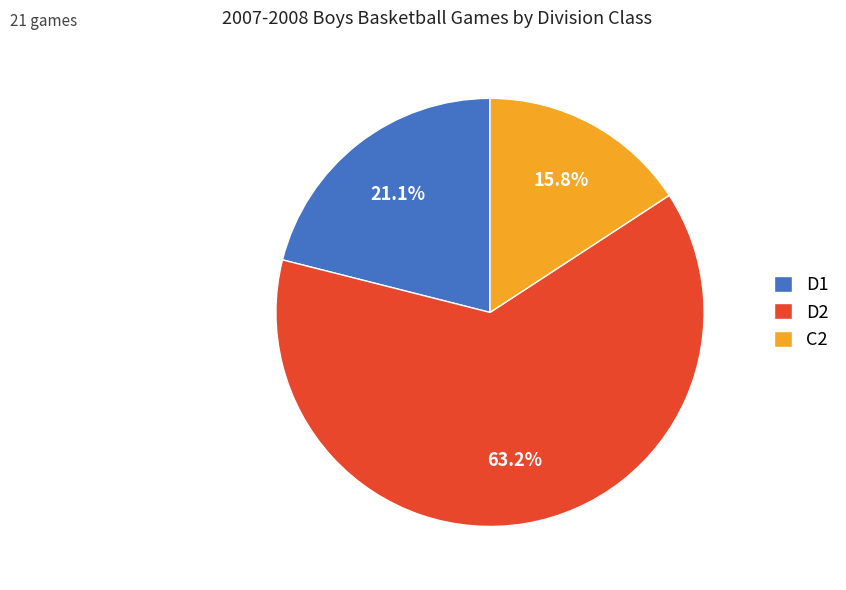

What portion of the pie excludes C2?

84.2%